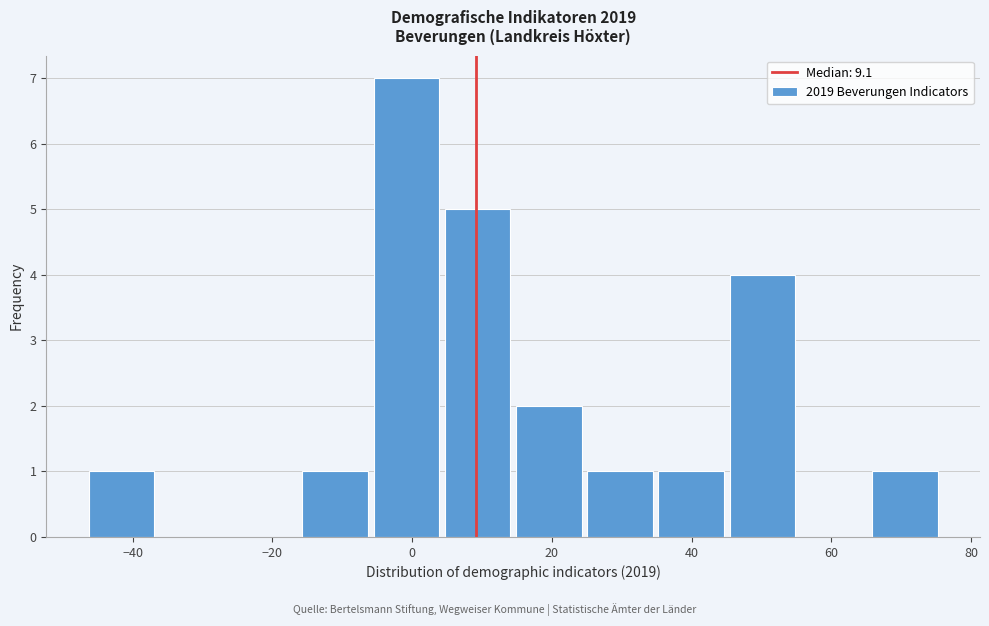

Reading left to right, transcribe this chart: for each bar, give the range it covers on the x-axis and its height. Neither the bar edges nor the heights are printed on the chart, so give them approximately, as read against the axes.

-46 to -36: 1
-36 to -26: 0
-26 to -16: 0
-16 to -6: 1
-6 to 4: 7
4 to 14: 5
14 to 24: 2
24 to 34: 1
34 to 46: 1
46 to 56: 4
56 to 66: 0
66 to 76: 1